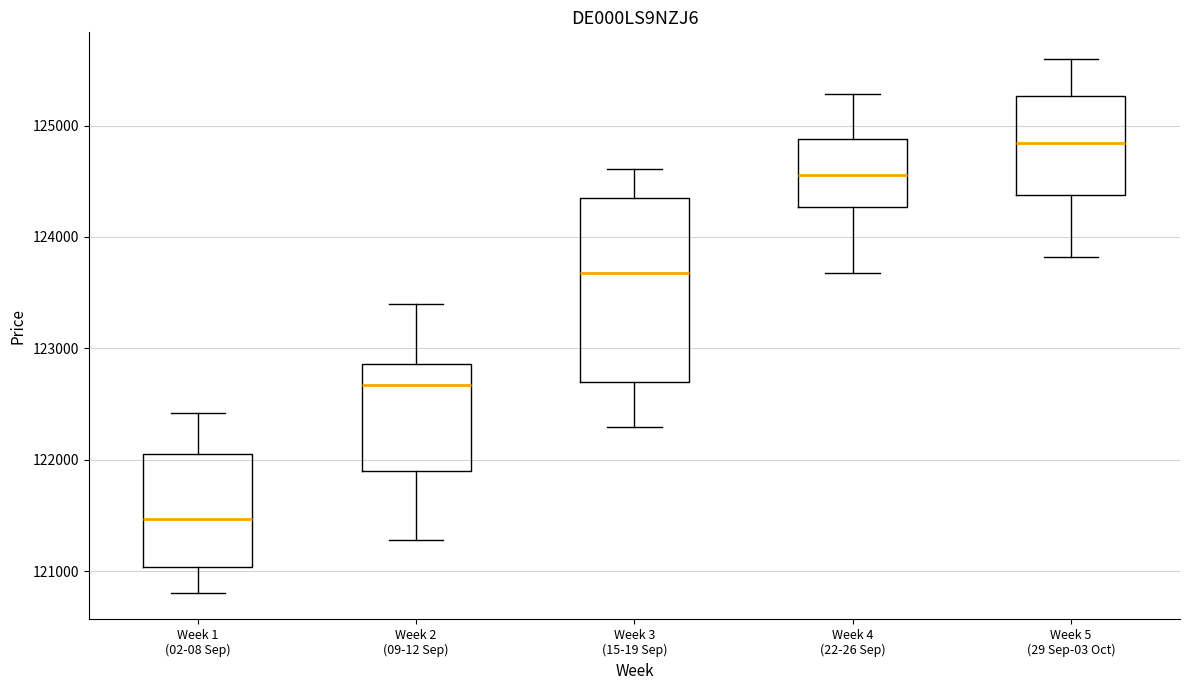

Reading left to right, transcribe this box plot: for each box, give where its median line is, the range the box spans, and where its two whiskers end, as read against the y-axis. The values are not printed on the chart, so give them approximately, as read against the axis.

Week 1 (02-08 Sep): median 121500, box 121000 to 122100, whiskers 120800 to 122400
Week 2 (09-12 Sep): median 122700, box 121900 to 122900, whiskers 121300 to 123400
Week 3 (15-19 Sep): median 123700, box 122700 to 124300, whiskers 122300 to 124600
Week 4 (22-26 Sep): median 124600, box 124300 to 124900, whiskers 123700 to 125300
Week 5 (29 Sep-03 Oct): median 124800, box 124400 to 125300, whiskers 123800 to 125600